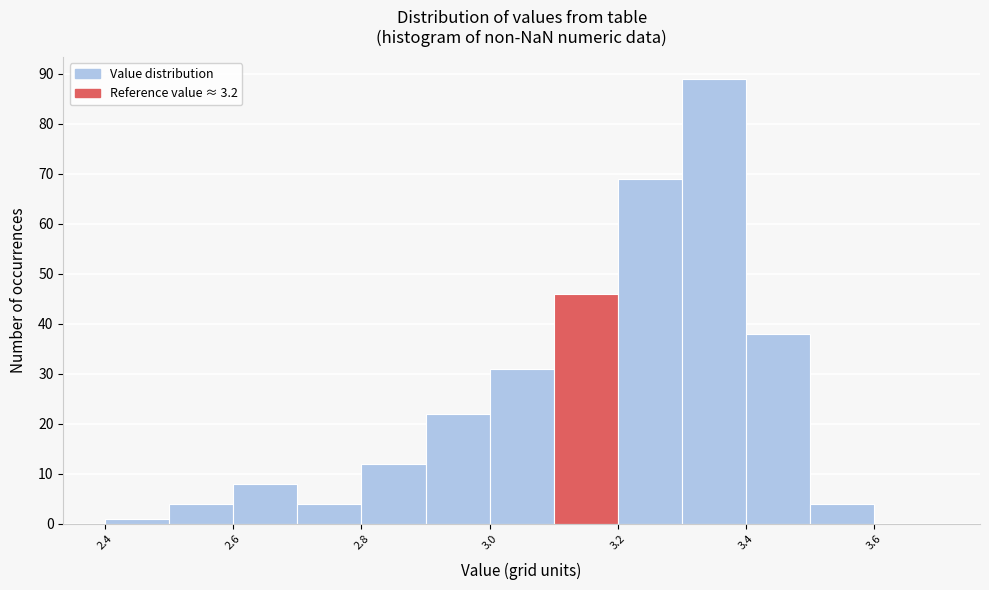

Reading left to right, transcribe this chart: for each bar, give the range it covers on the x-axis and its height. The values are not printed on the chart, so give them approximately, as read against the axis.

2.4 to 2.5: 1
2.5 to 2.6: 4
2.6 to 2.7: 8
2.7 to 2.8: 4
2.8 to 2.9: 12
2.9 to 3.0: 22
3.0 to 3.1: 31
3.1 to 3.2: 46
3.2 to 3.3: 69
3.3 to 3.4: 89
3.4 to 3.5: 38
3.5 to 3.6: 4
3.6 to 3.7: 0